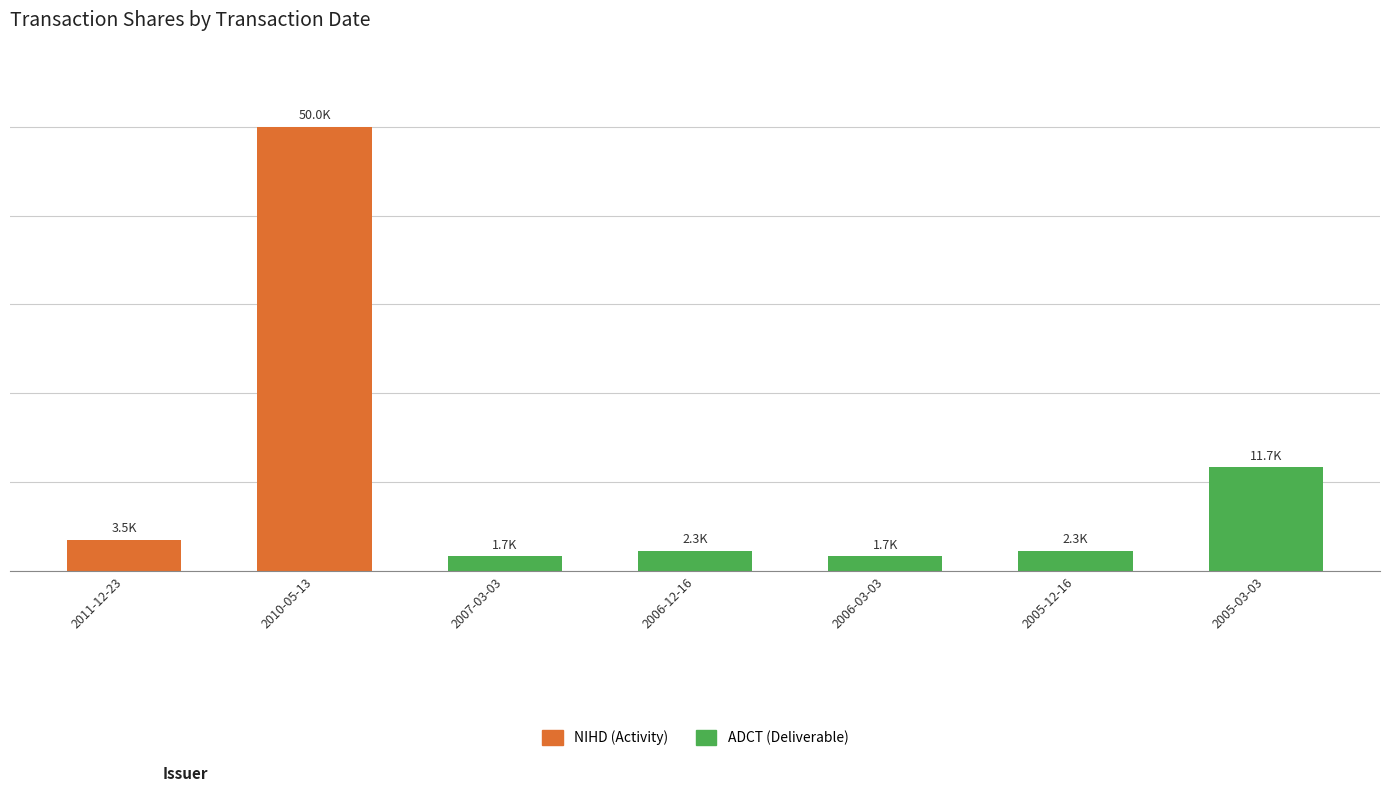

What is the average value?

10441